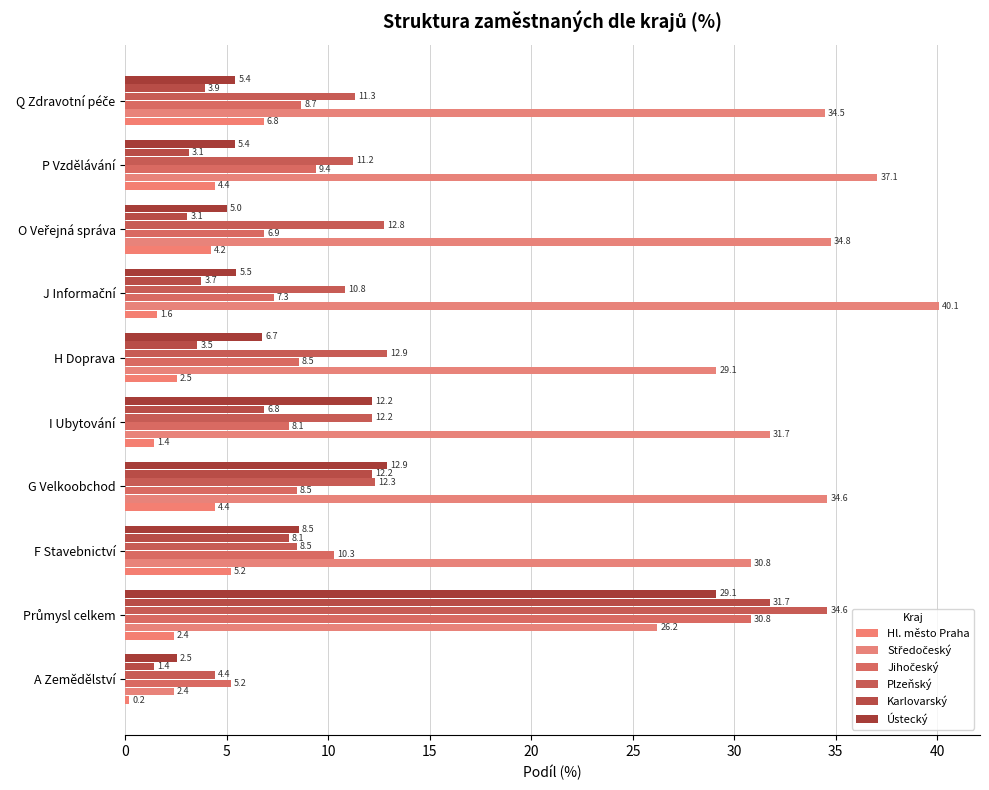

What is the sum of all Plzeňský values?

130.9